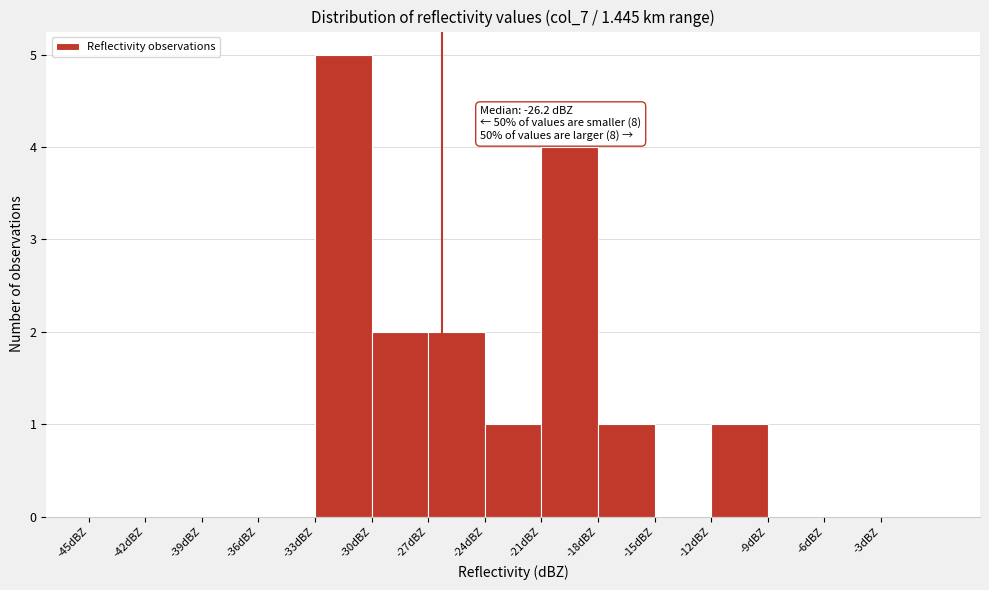

Which range on the x-axis has the tallest bar?

-33 to -30